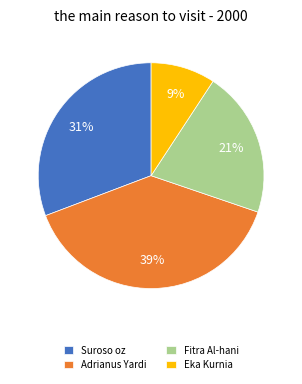

How many slices are in this pie chart?

4